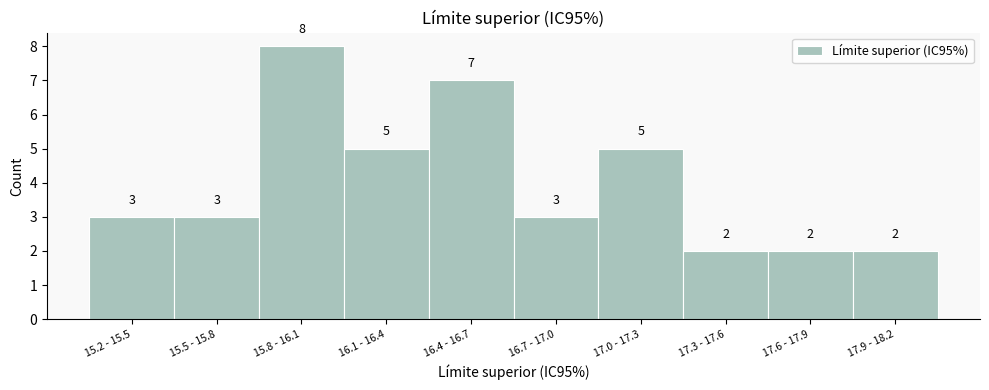

Reading right to left, transcribe all the data shown in this chart.

17.9 - 18.2=2	17.6 - 17.9=2	17.3 - 17.6=2	17.0 - 17.3=5	16.7 - 17.0=3	16.4 - 16.7=7	16.1 - 16.4=5	15.8 - 16.1=8	15.5 - 15.8=3	15.2 - 15.5=3